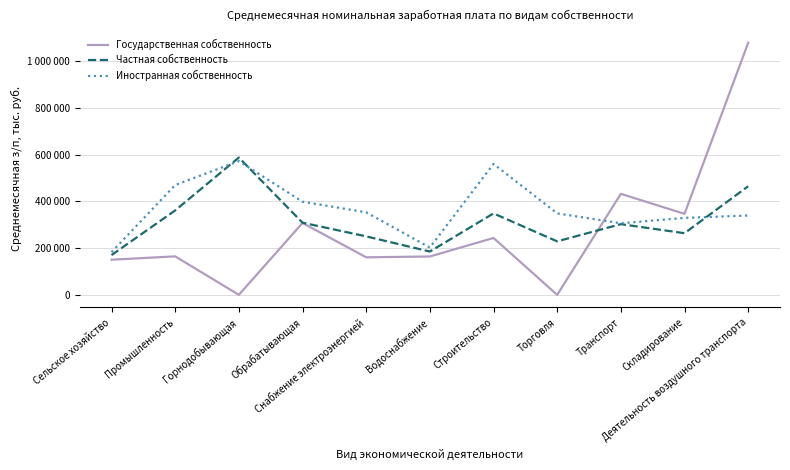

Reading left to right, list all the values displayed in this chart.

Государственная собственность: 150275	164639	0	307402	160496	164083	243246	0	431925	346453	1077512
Частная собственность: 170001	361070	587138	308590	250110	185132	348225	228769	302397	263622	464342
Иностранная собственность: 182568	469560	571857	398314	352873	202285	559814	348408	306101	329018	339250